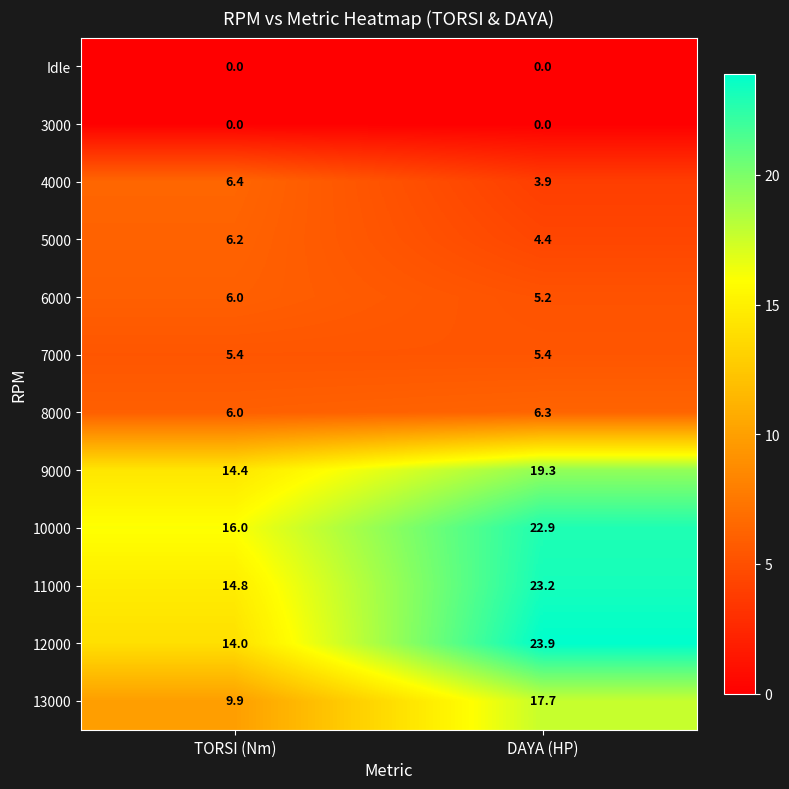

What is the difference between the highest and lowest values at TORSI (Nm)?

16.0